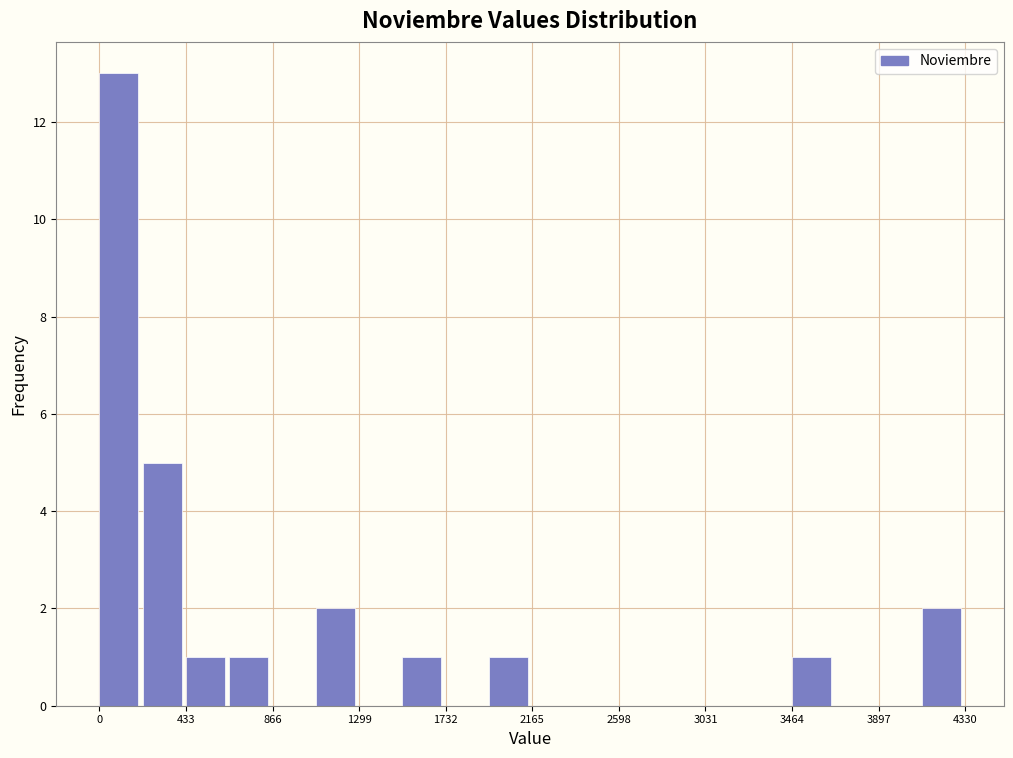

Over which range of the x-axis is the bar tallest?

0 to 200